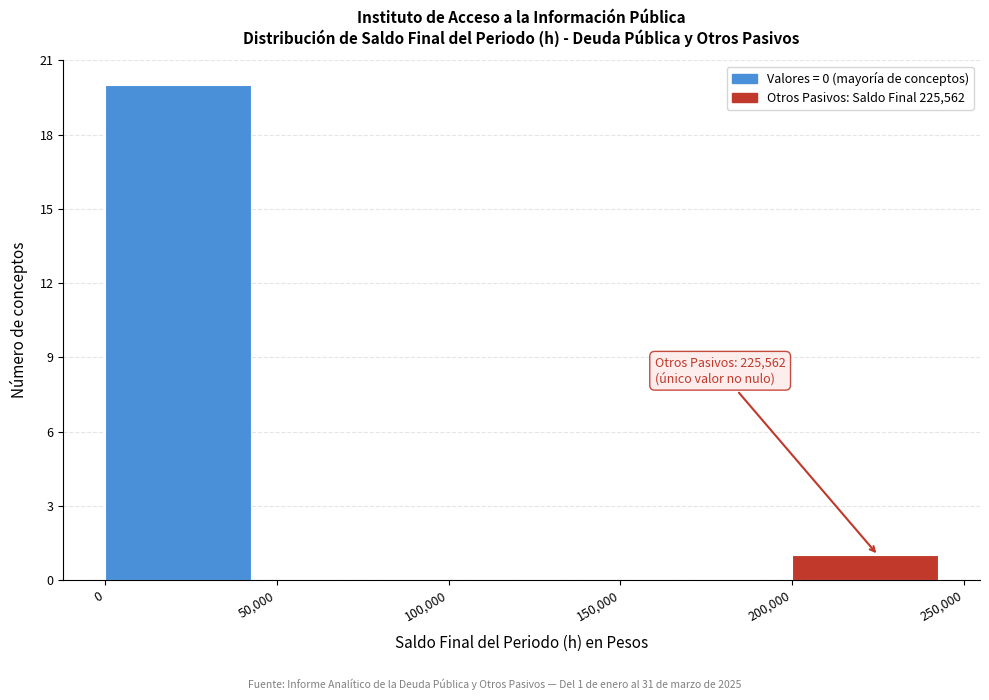

Which range on the x-axis has the tallest bar?

0 to 50,000